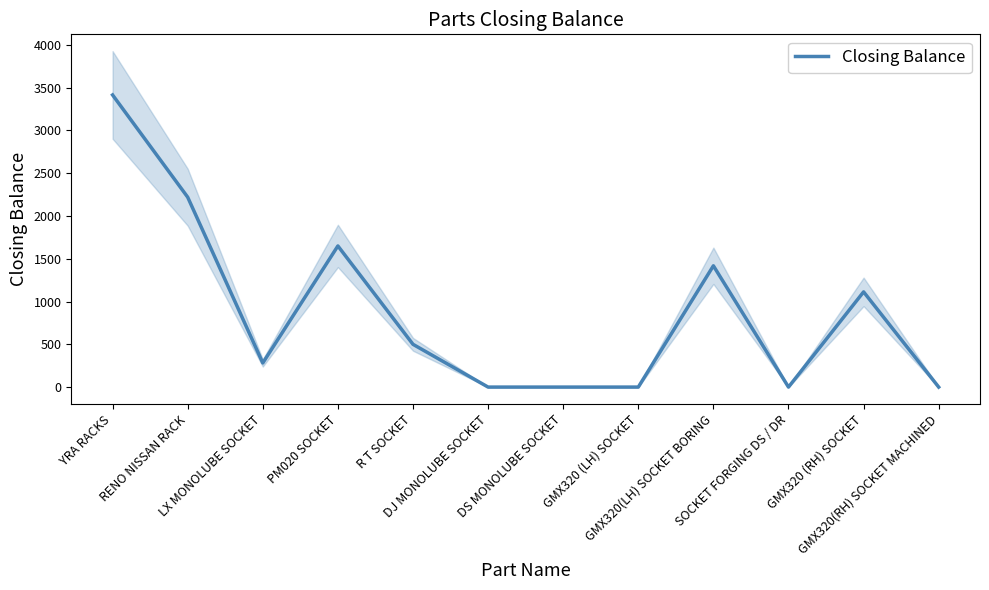

What is the label of the 2nd point from the right?

GMX320 (RH) SOCKET